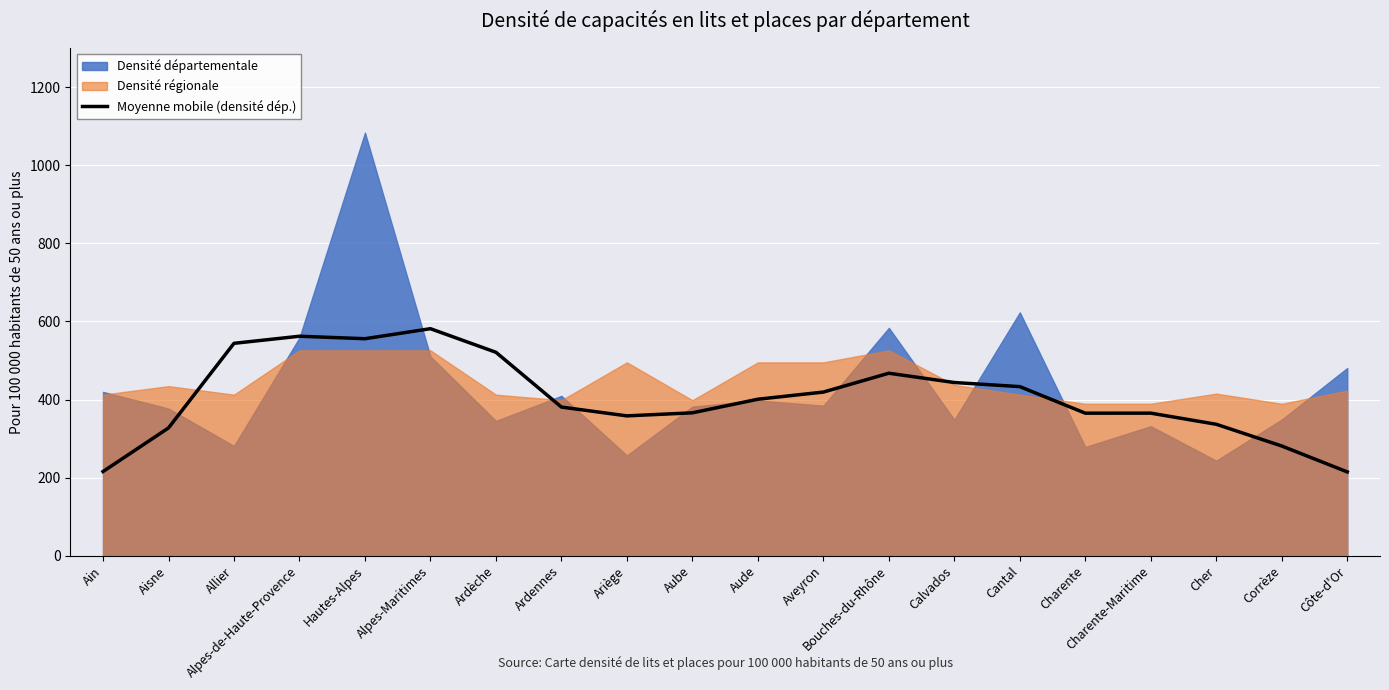

Read the value at Ain.

215.5